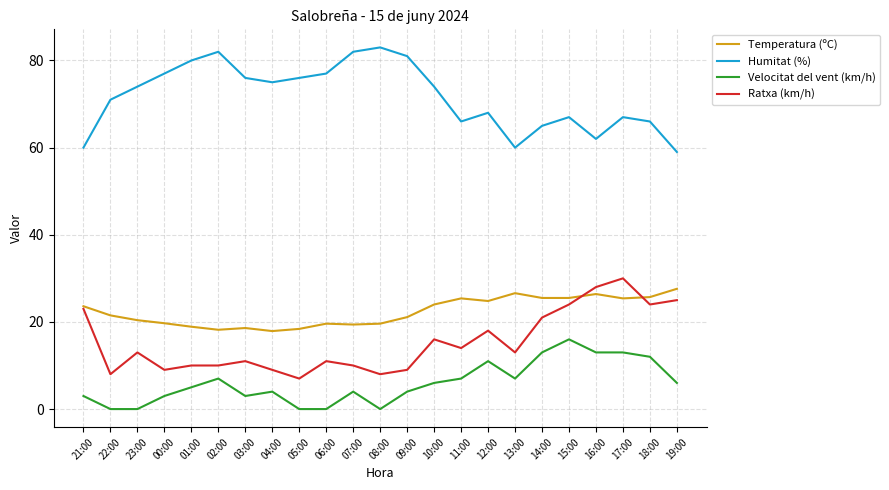

Is it true that Velocitat del vent (km/h) equals 3.0 at 00:00?

True